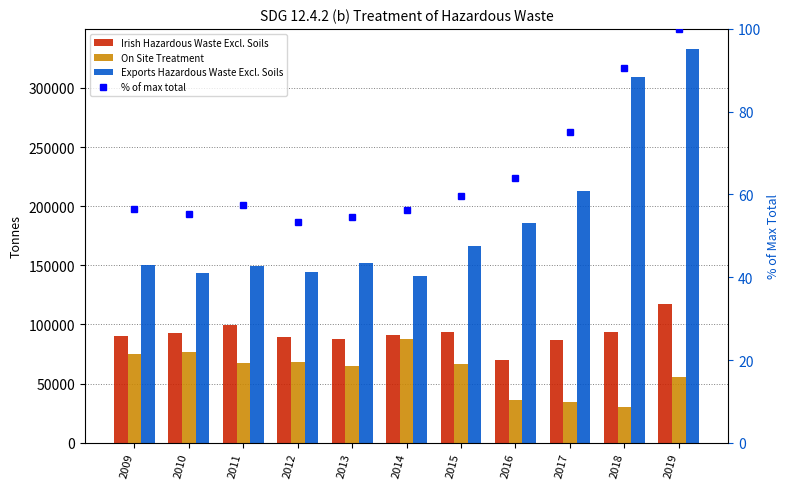

The value of % of max total at 2012 is 13.4. True or false?

False